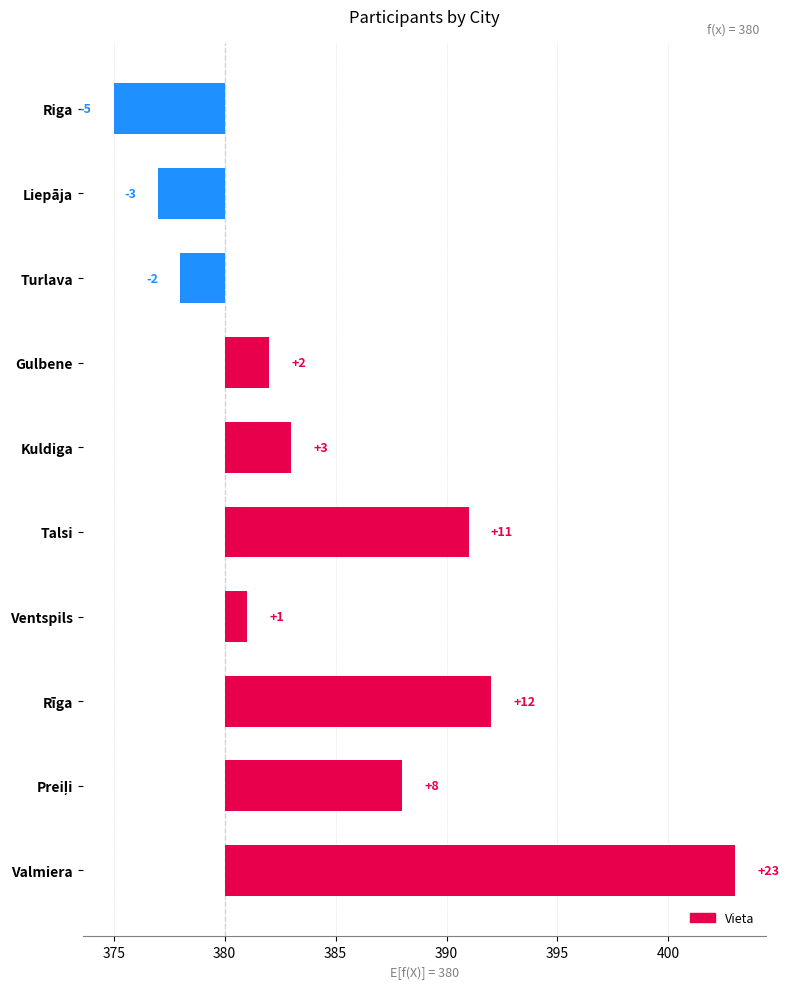

How many values are below 3?

5